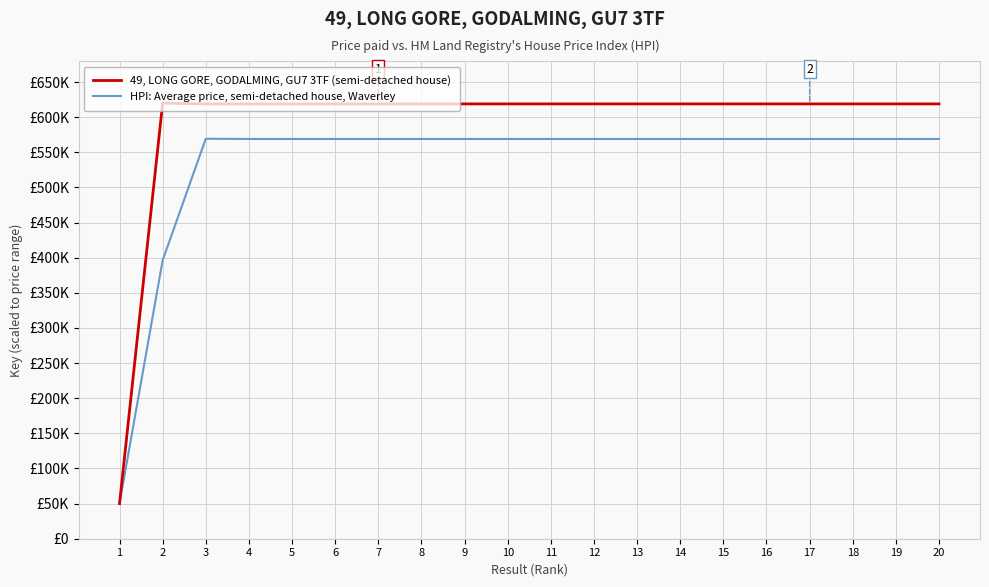

At 3, list the series in order from largest to smallest.

49, LONG GORE, GODALMING, GU7 3TF (semi-detached house), HPI: Average price, semi-detached house, Waverley